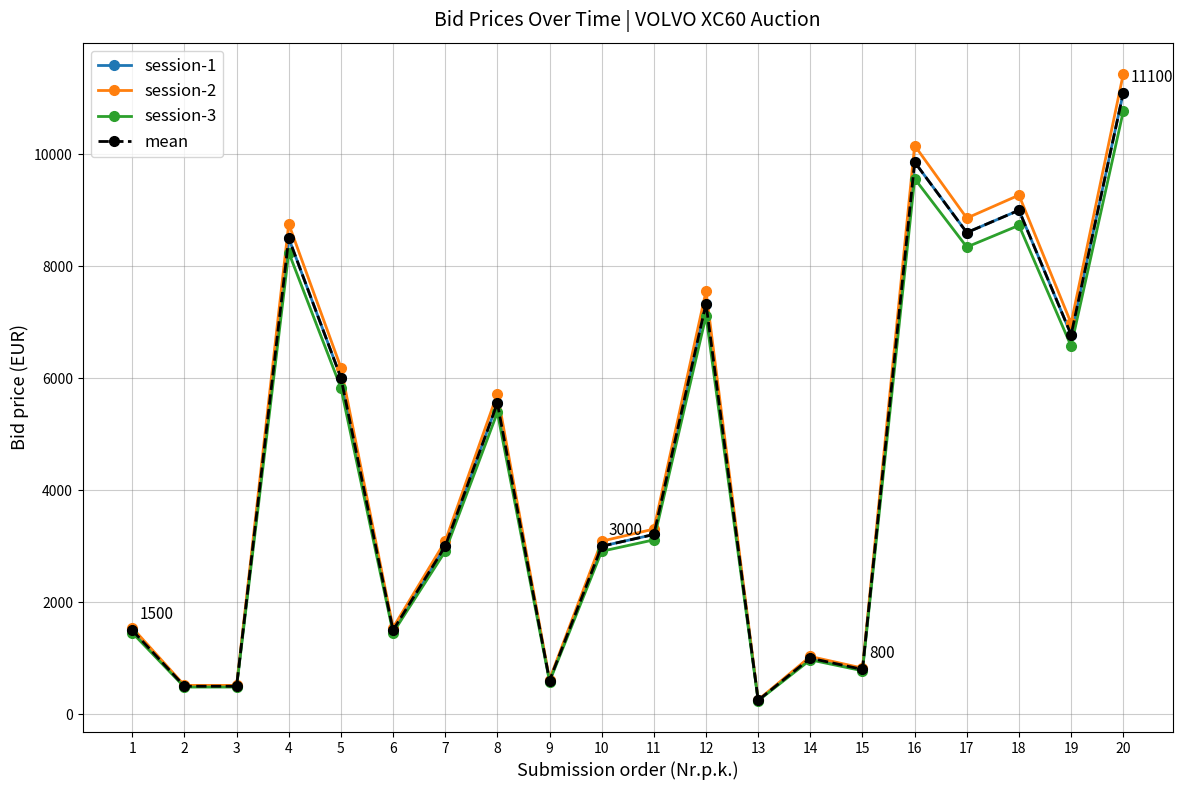

Does the chart have visible grid lines?

Yes